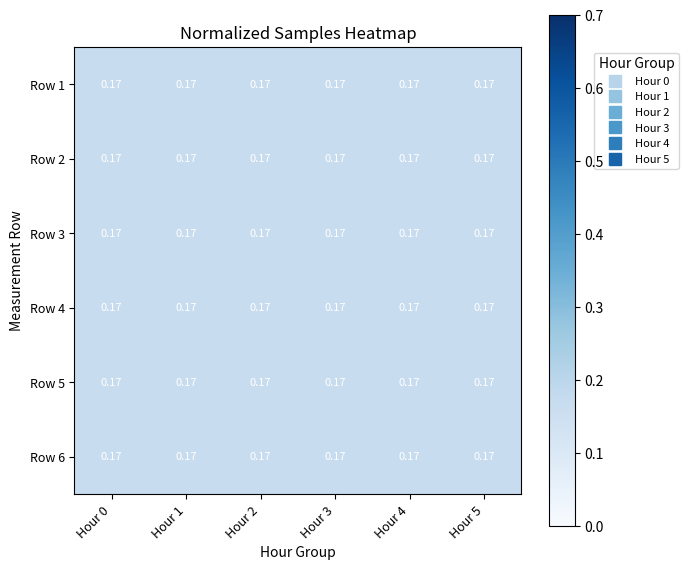

Where is Row 6 nearest to the value 0?

Hour 2